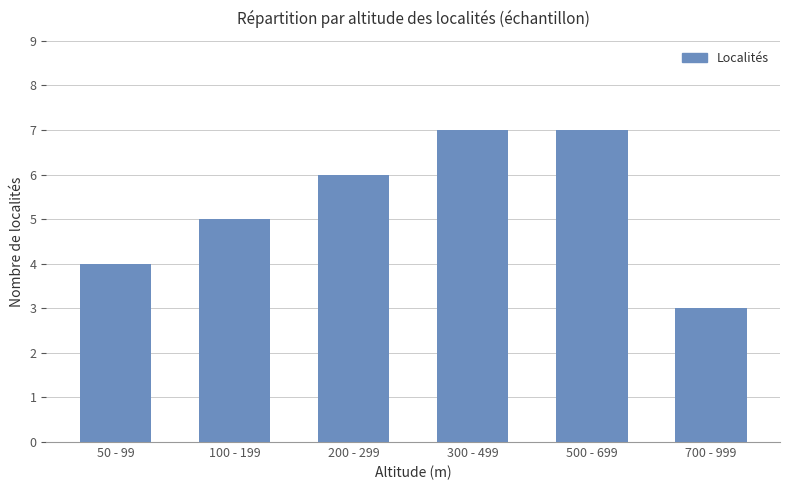

What is the average value?

5